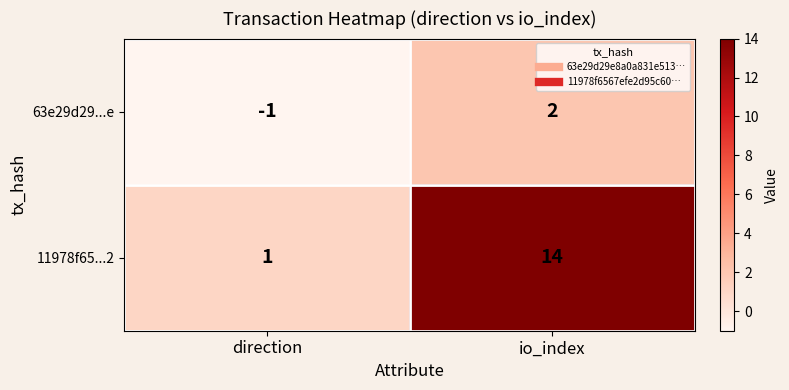

List the series in order of their peak value, highest first.

11978f65...2, 63e29d29...e